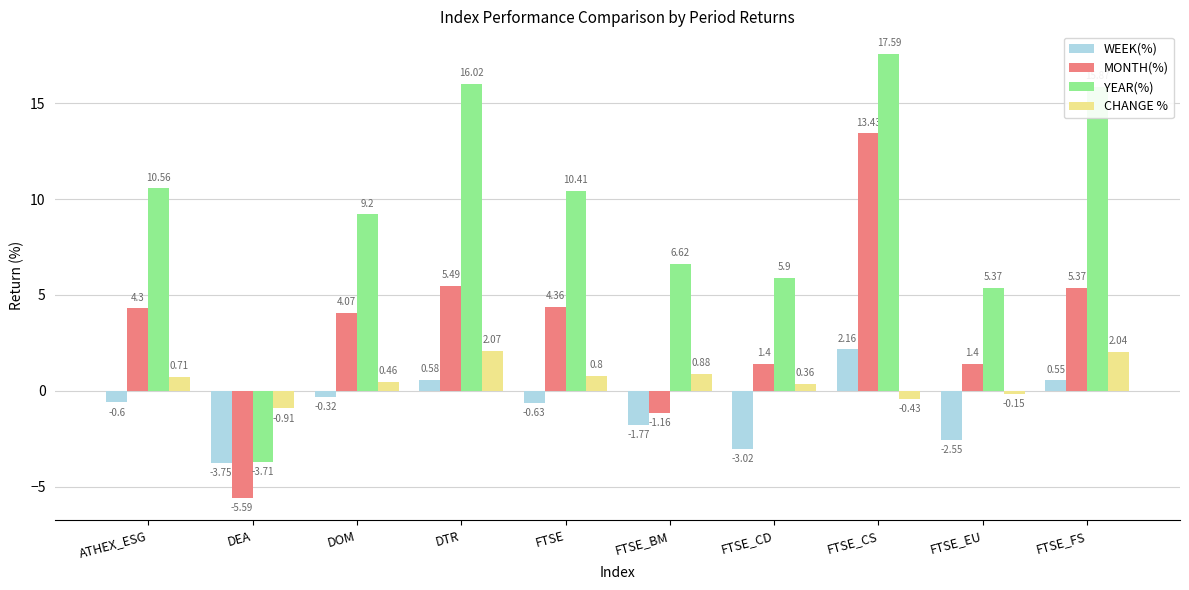

What is the difference between the second highest and minimum values in the WEEK(%) series?

4.3